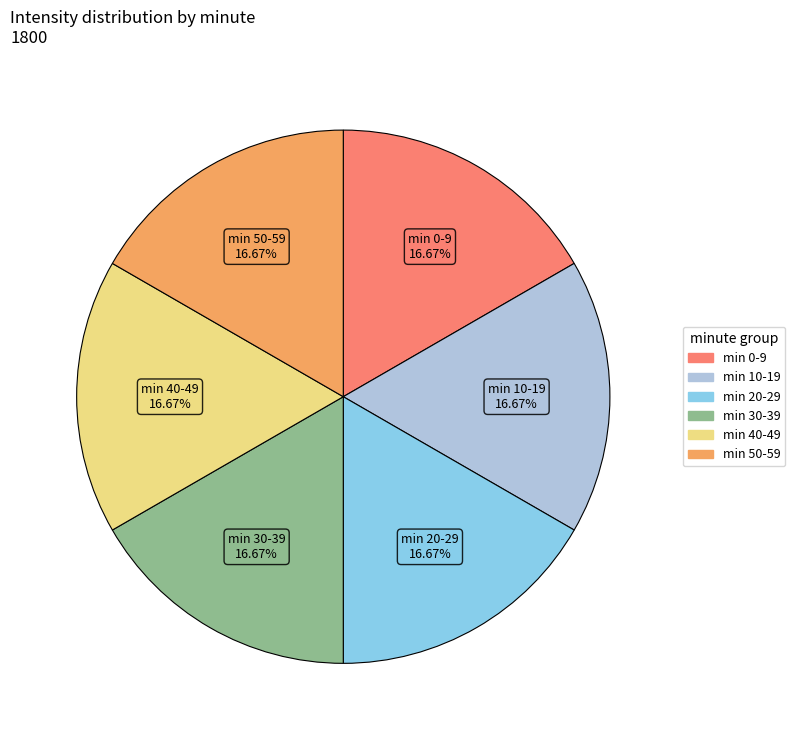

Approximately how many times larger is the value at min 10-19 compared to min 20-29?

1.0